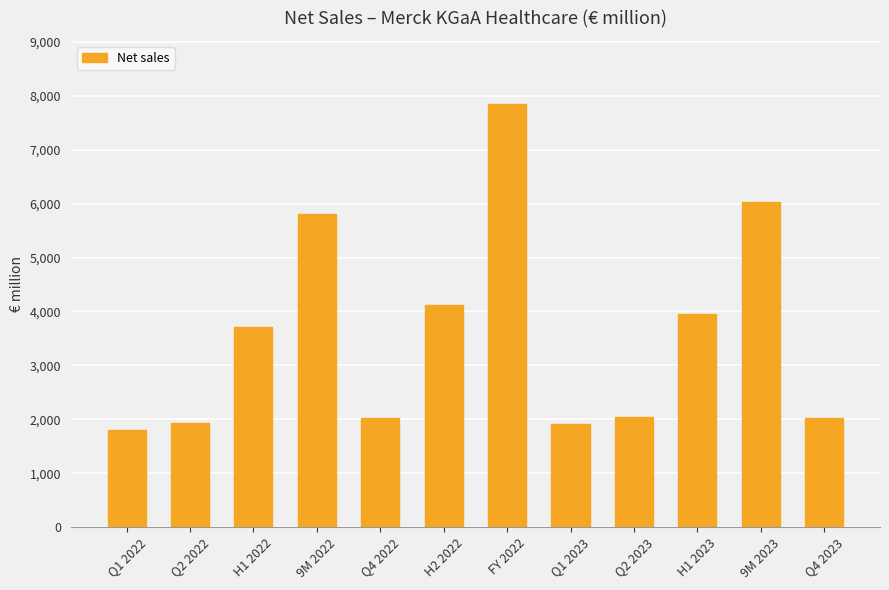

What is the value of the 11th bar from the left?

6021.3